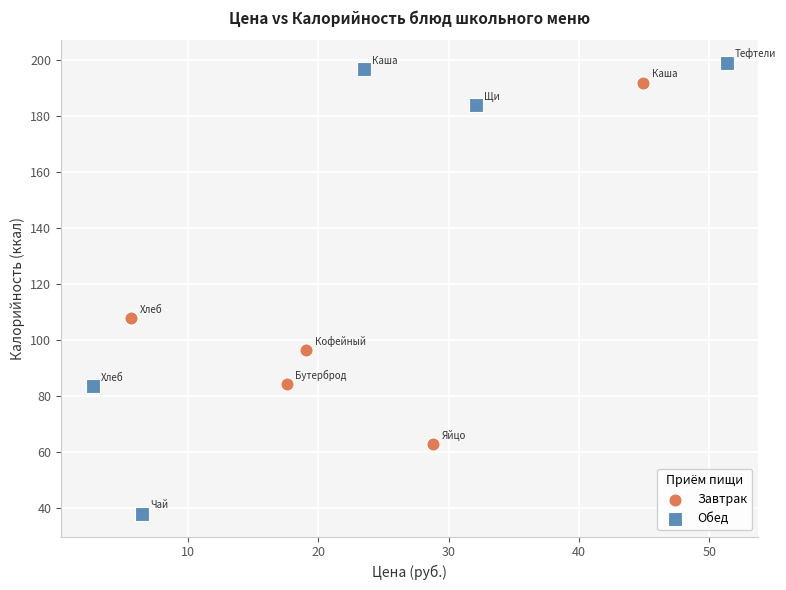

Which series contains the highest Y value?

Обед